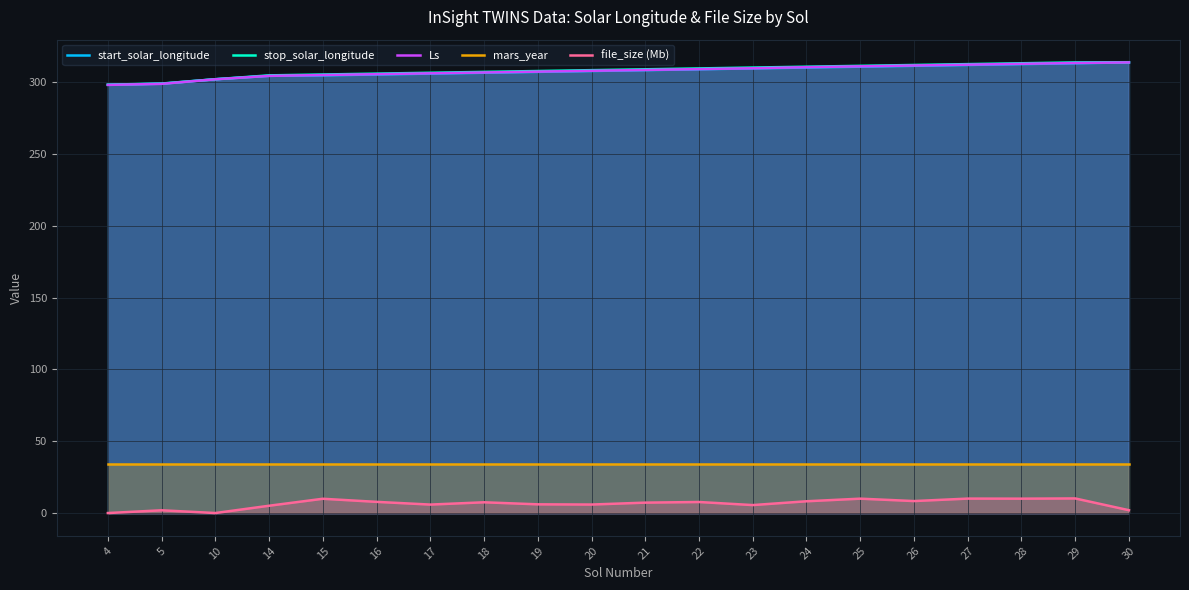

Between 22 and 29, which series saw the biggest shift?

Ls